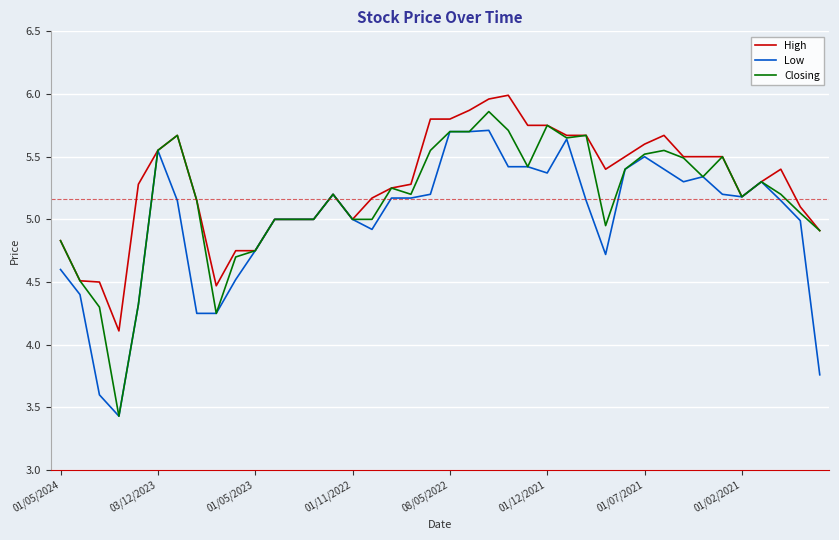

Which series has the largest range (max minus min)?

Closing